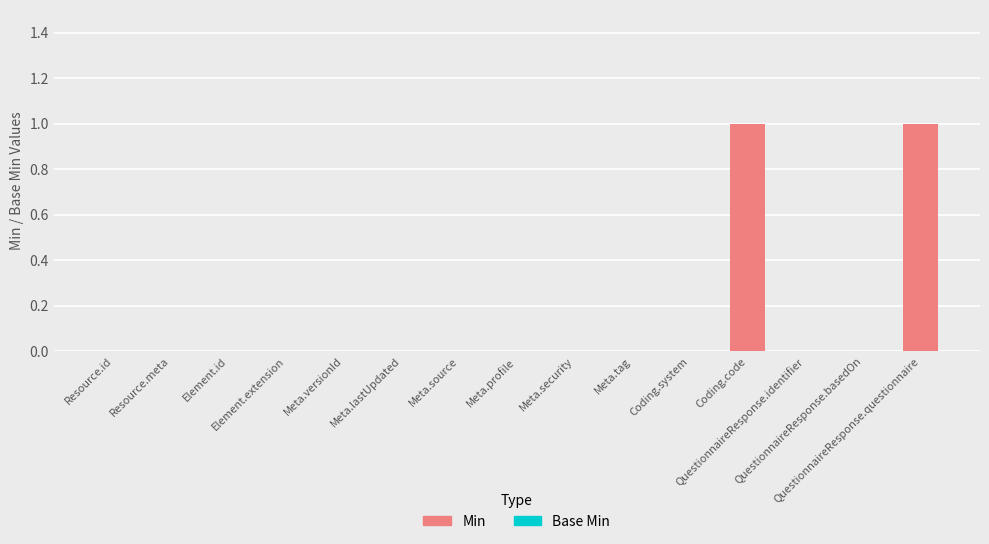

Count the number of data series in this chart.

1